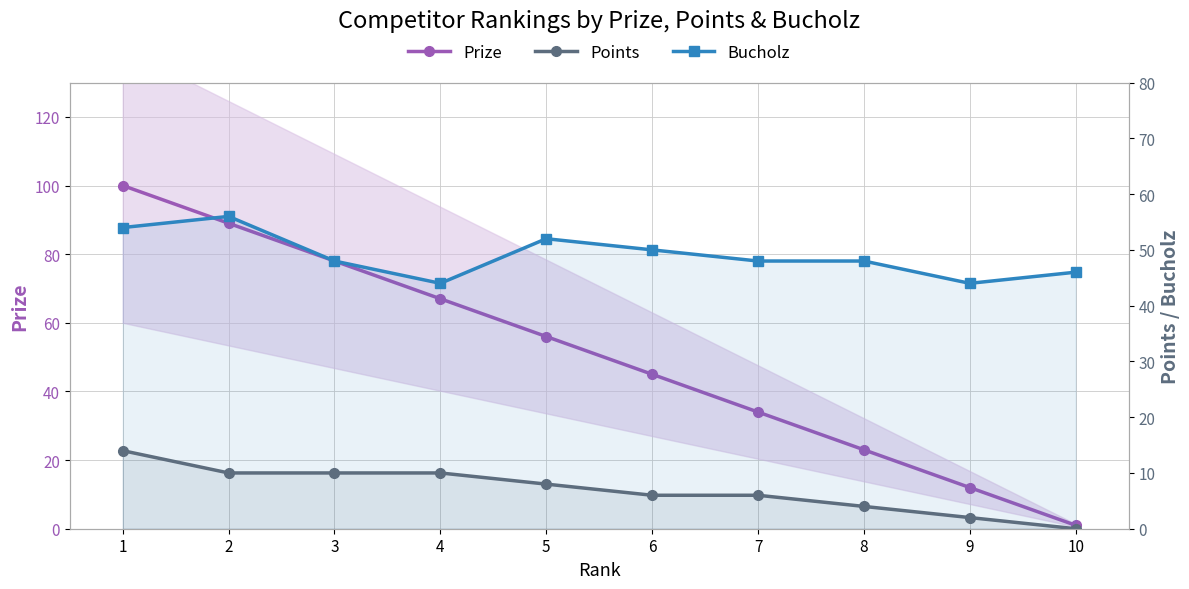

At which label is Prize closest to 50?

6